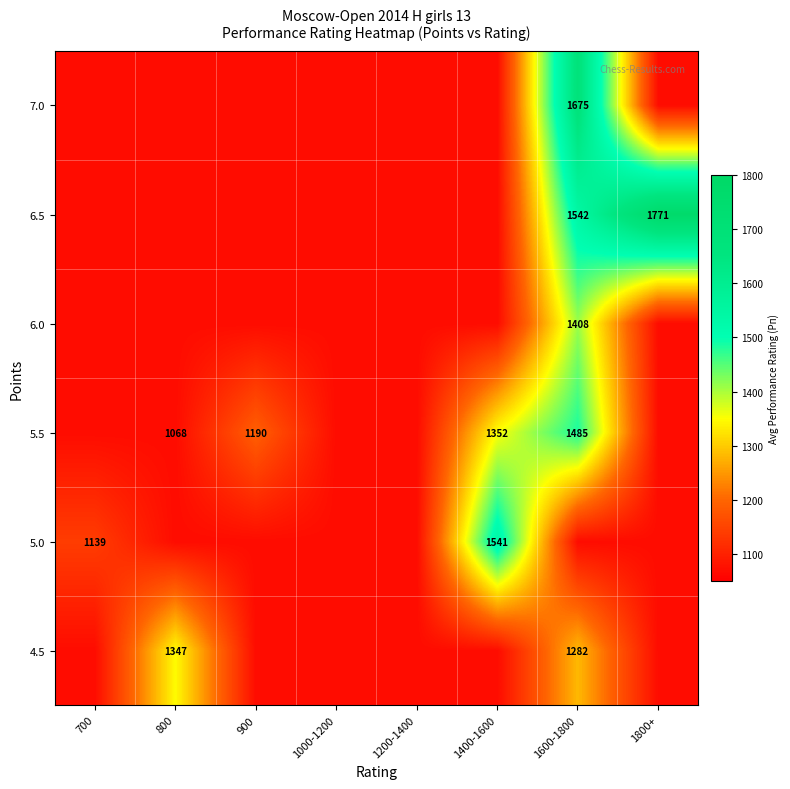

True or false: 6.0 has a value of 2488 at 1600-1800.

False